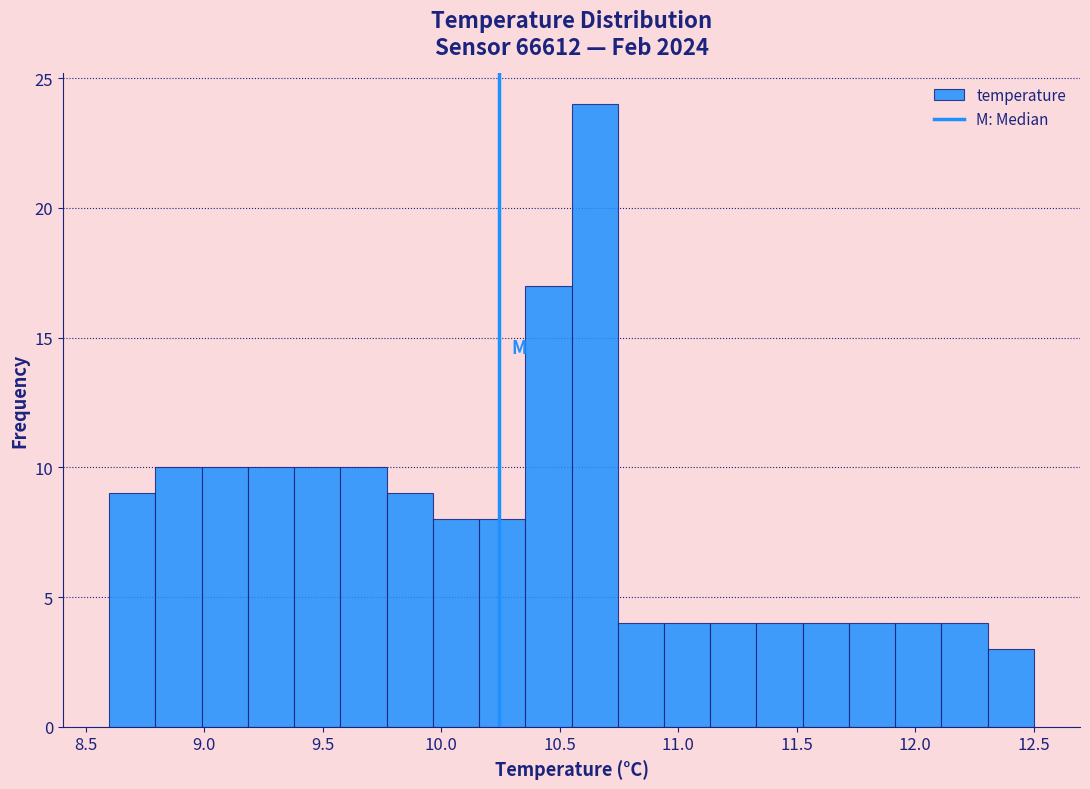

Read against the x-axis, roughly where is the centre of the tallest bar?

10.65